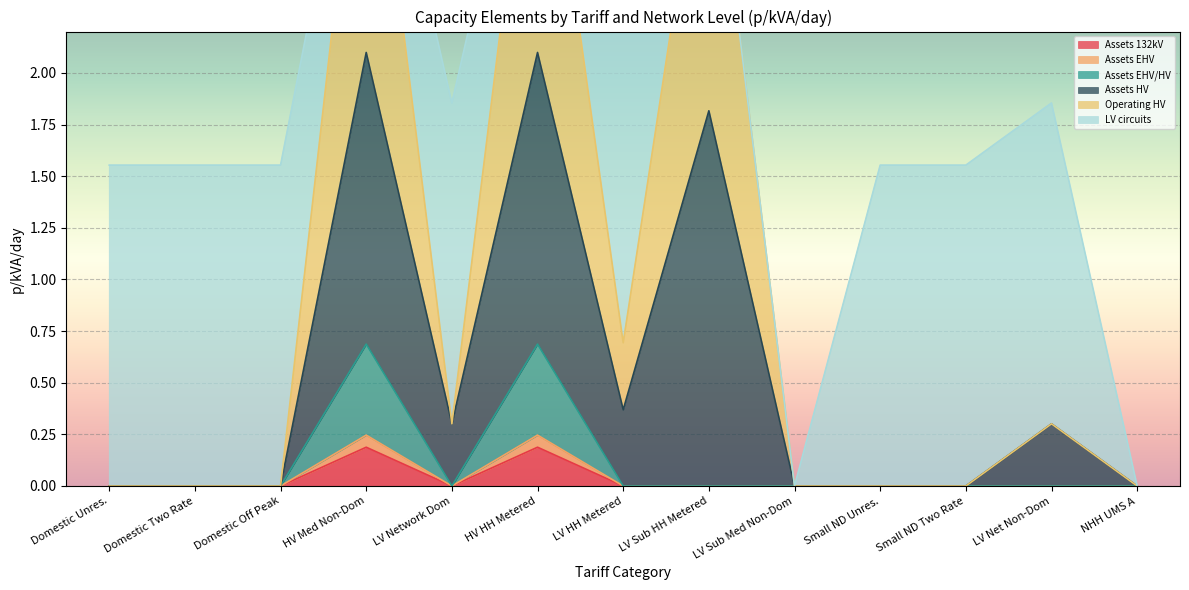

How many data points in Assets EHV are above 0?

2